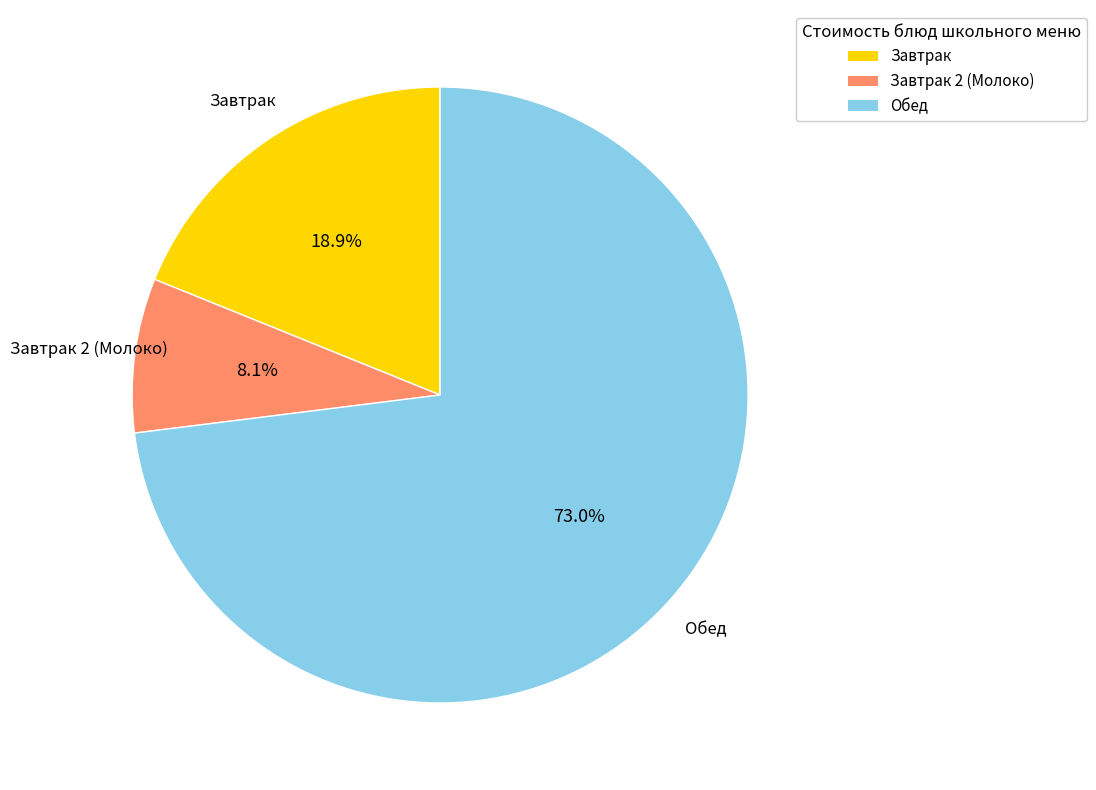

Does any single category account for the majority?

Yes